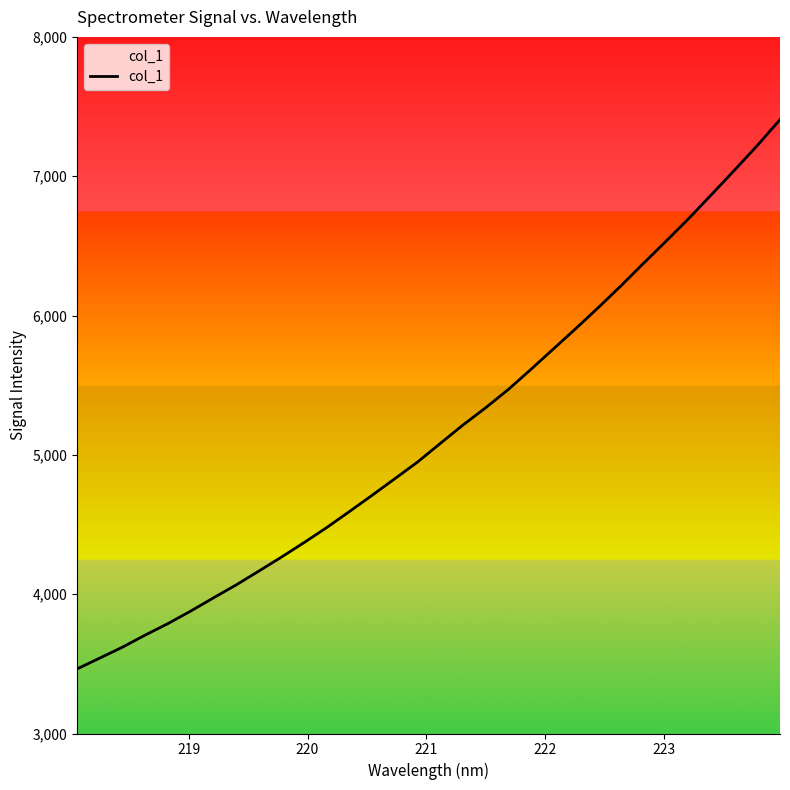

What is the difference between the maximum and minimum values?

3942.2